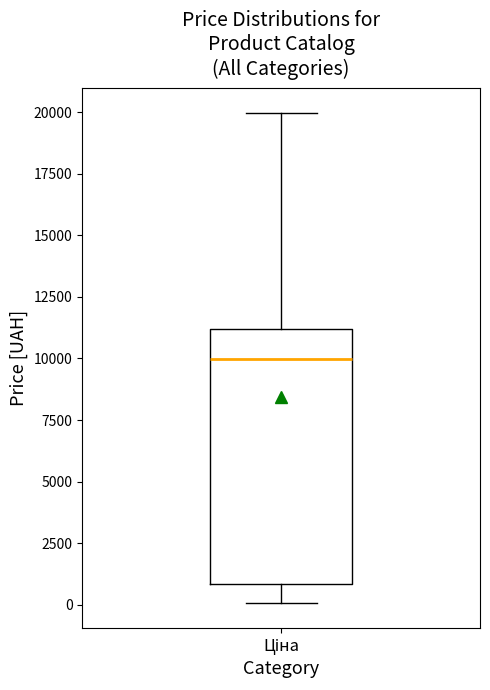

Transcribe this box plot: give where the median line is, the range the box spans, and where the two whiskers end, as read against the y-axis. The values are not printed on the chart, so give them approximately, as read against the axis.

median 10000, box 1000 to 11000, whiskers 0 to 20000